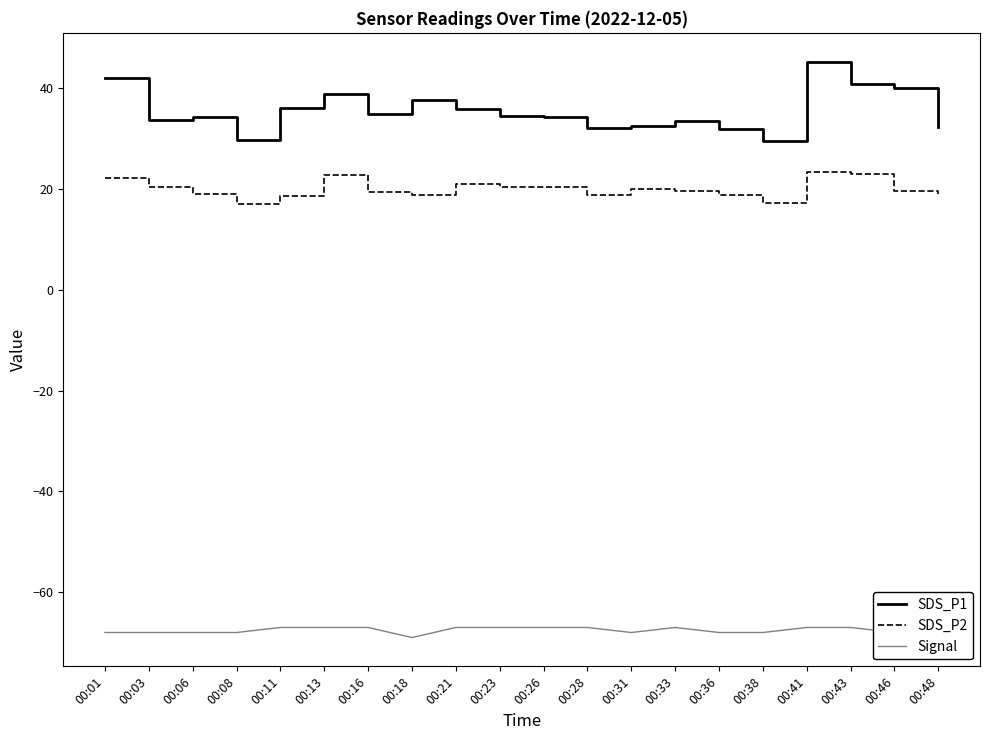

At which label does Signal reach its peak?

00:11